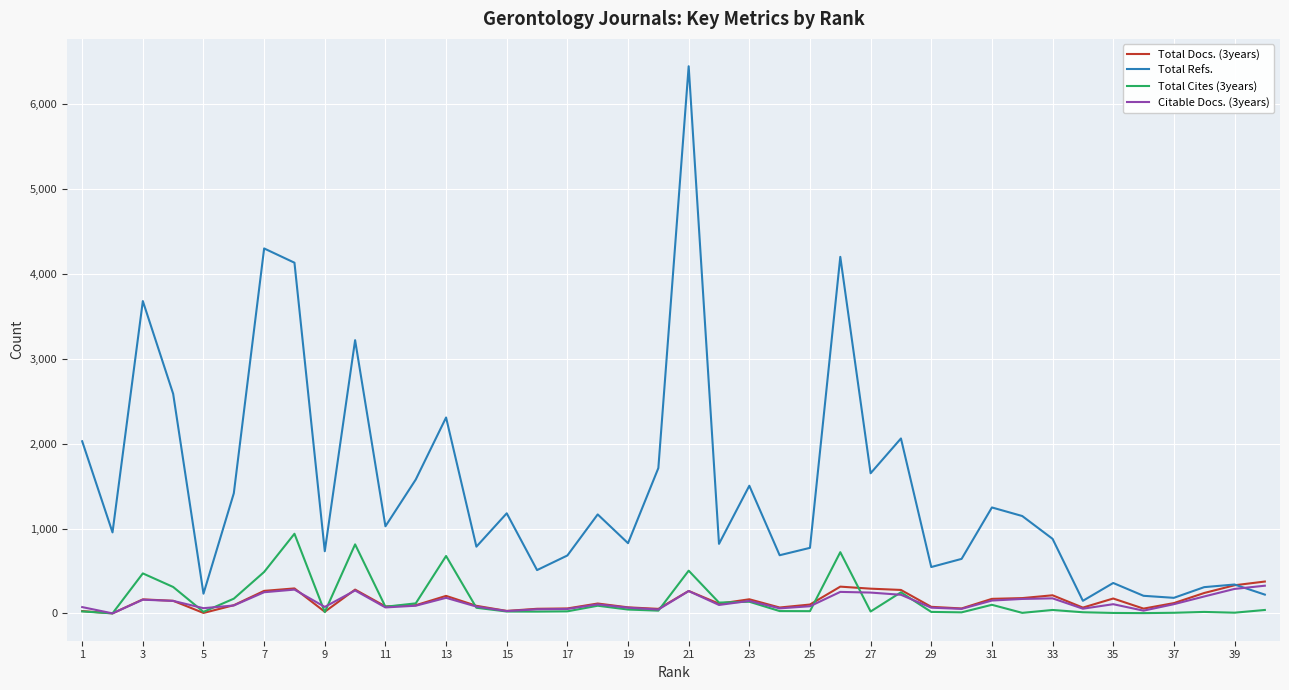

What is the greatest value displayed?

6447